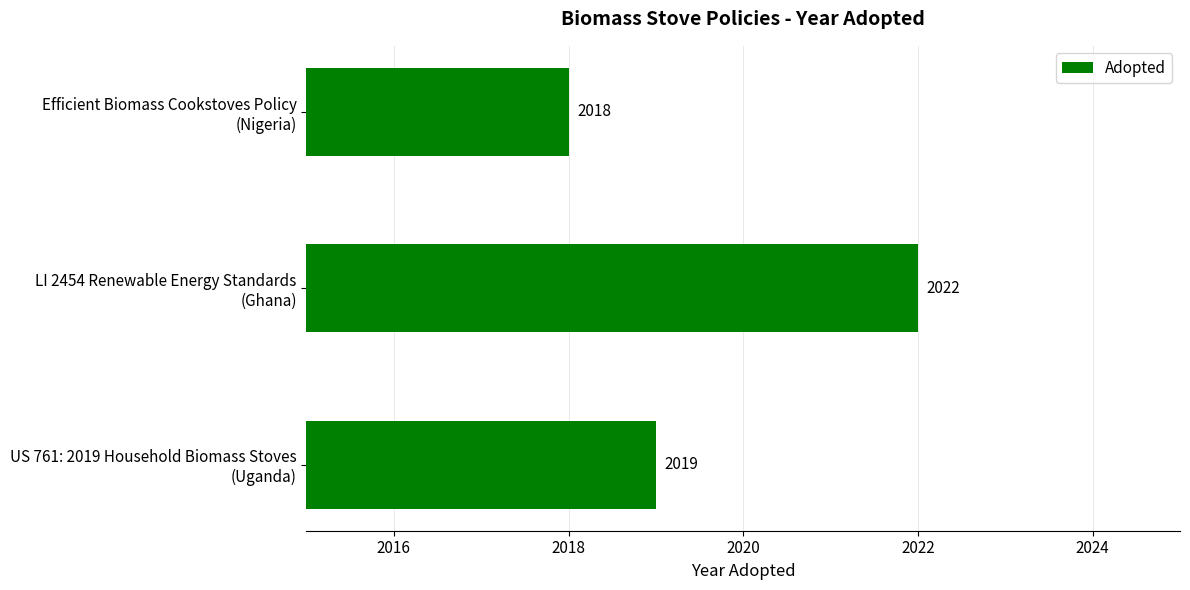

What is the greatest value displayed?

2022